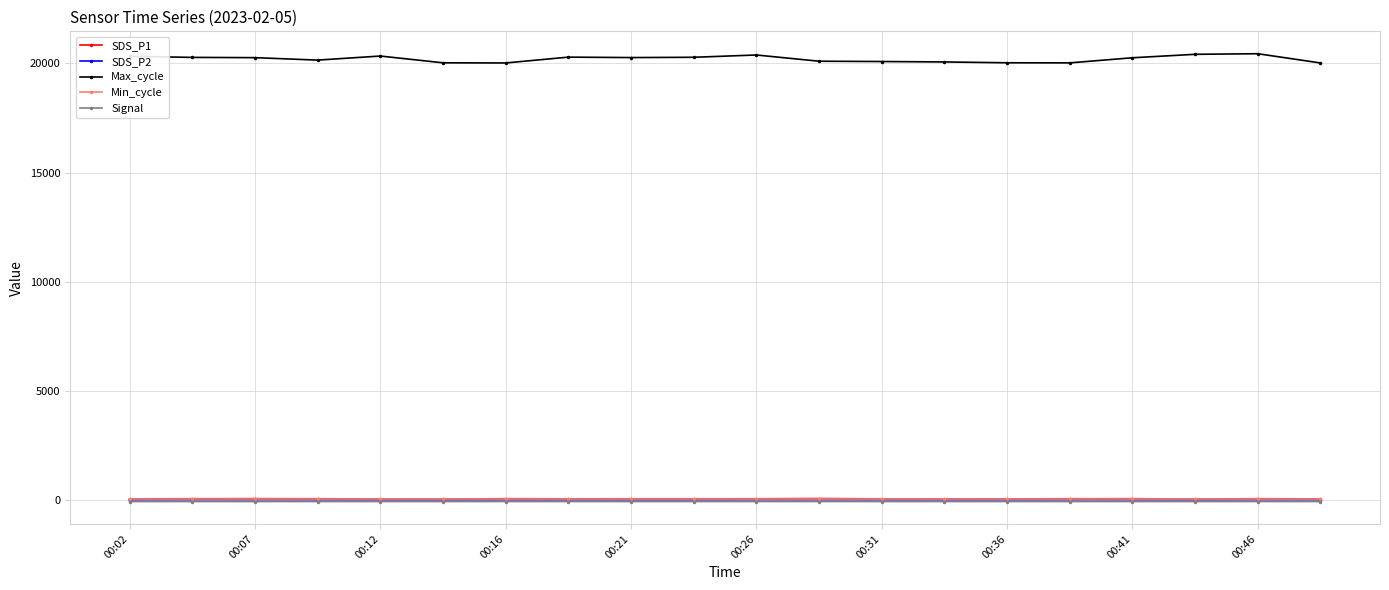

What is the difference between the second highest and minimum values in the Signal series?

1.0